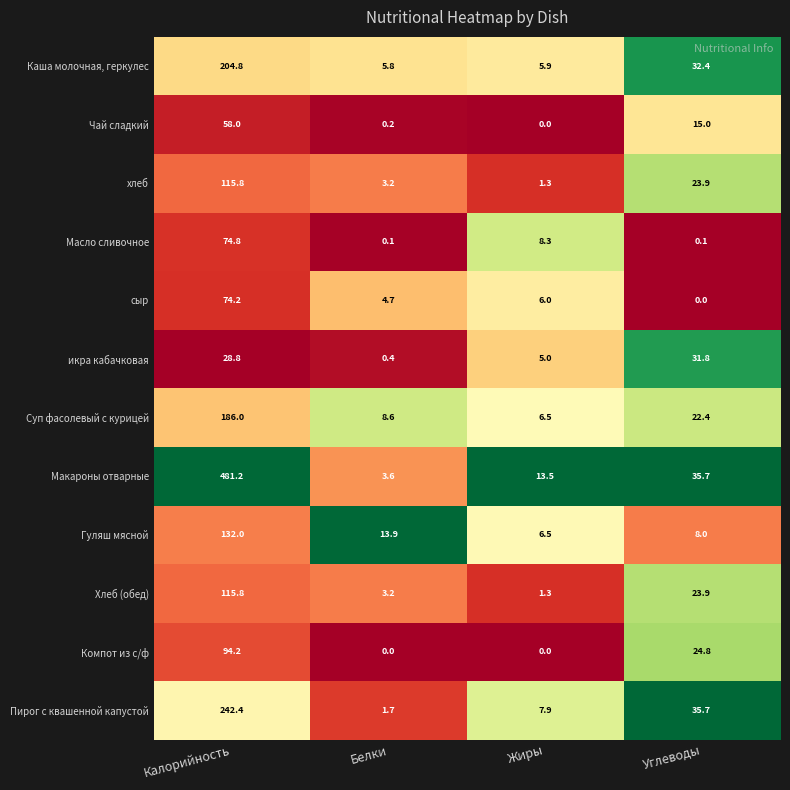

What value does the Суп фасолевый с курицей series have at Жиры?

6.5